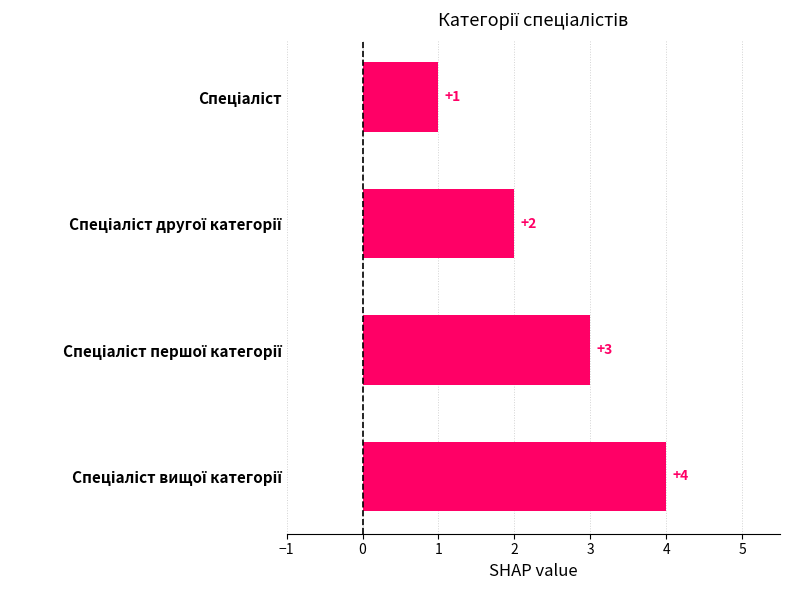

What is the minimum value shown in the chart?

1